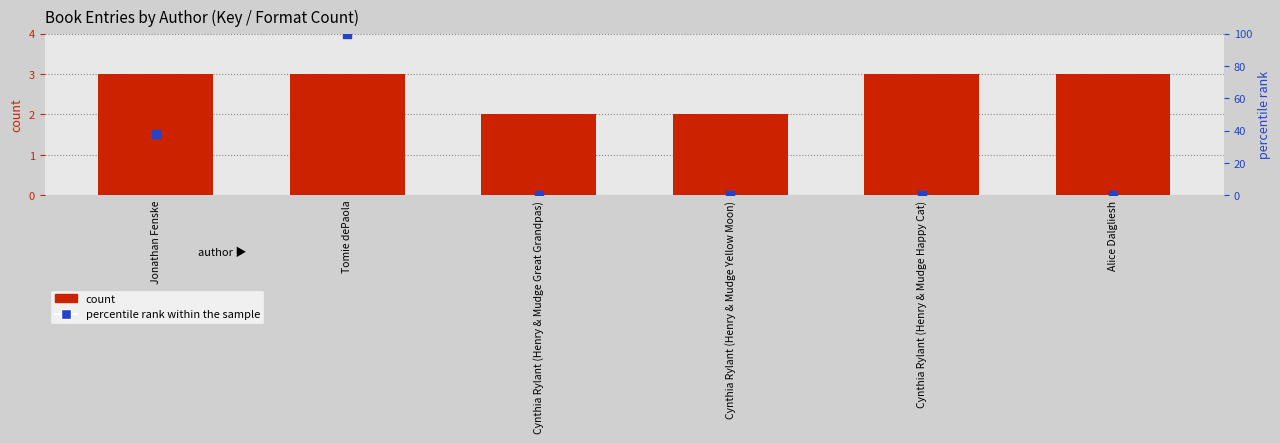

What are all the series names shown in the legend?

count, percentile rank within the sample